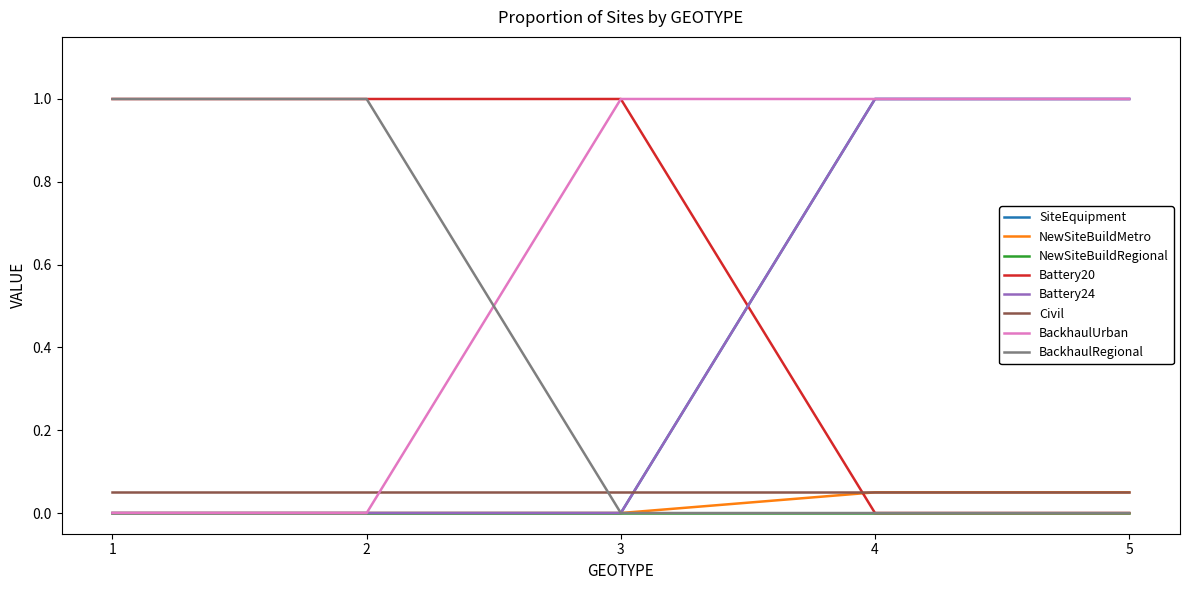

How many lines are shown in the chart?

8